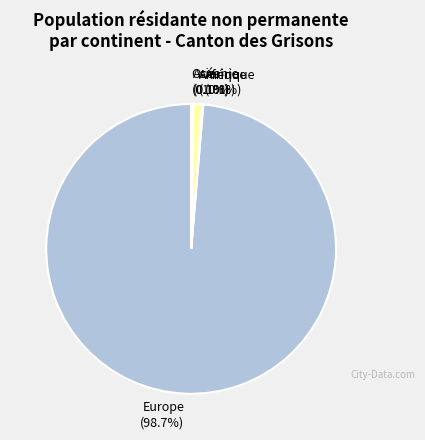

True or false: Europe accounts for 89% of the total.

False